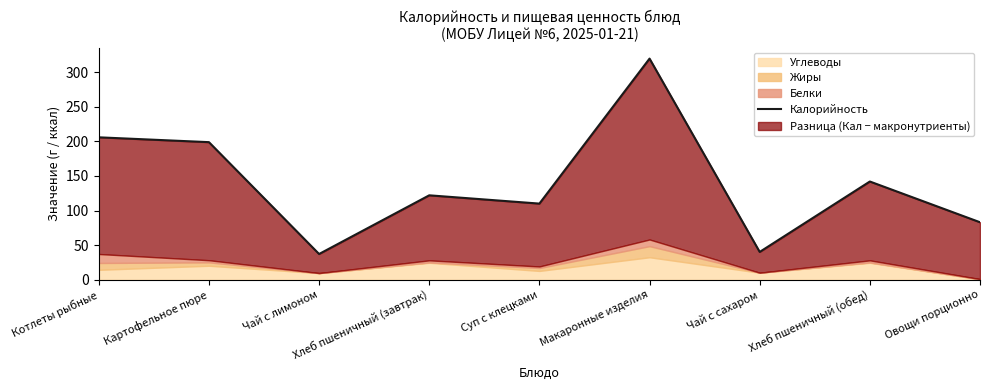

What is the average value?

140